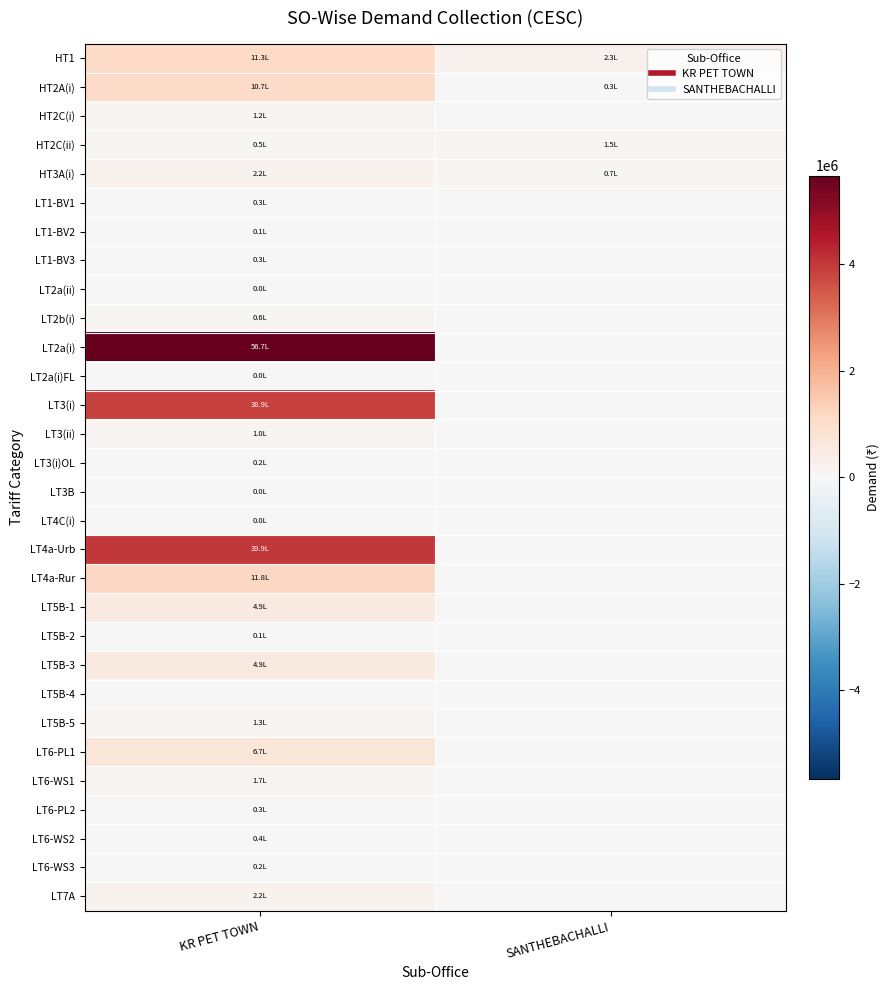

Which label corresponds to the largest value in the chart?

KR PET TOWN